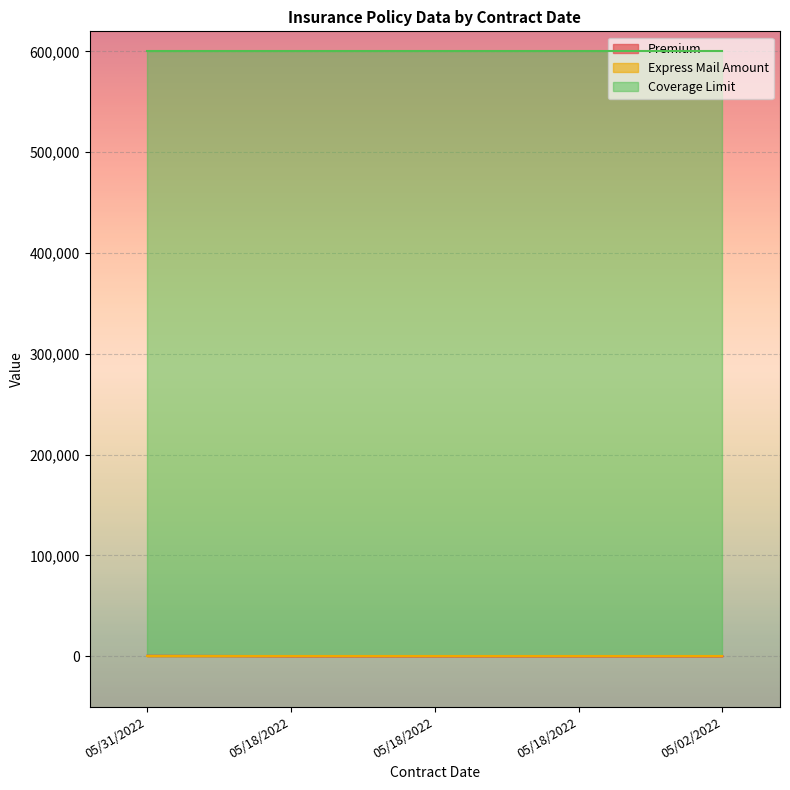

Does the chart display data point markers on the line(s)?

No